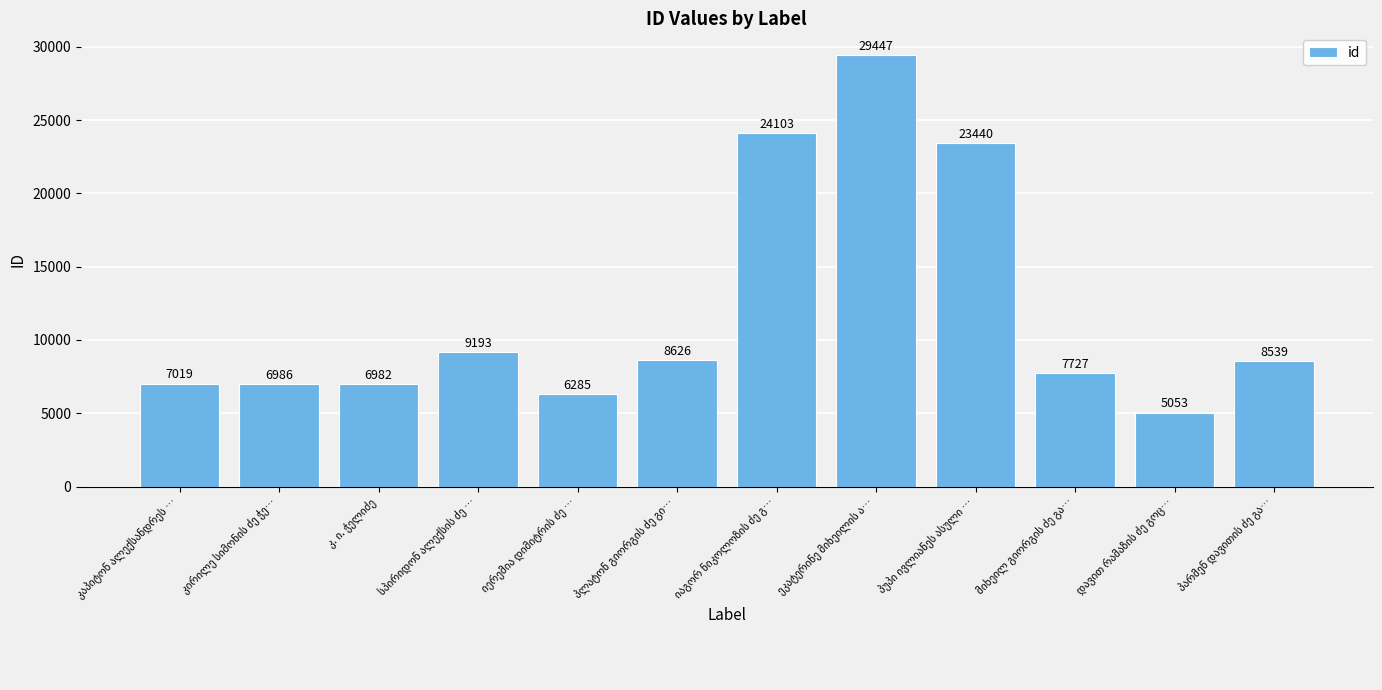

What is the sum of all values?

143400